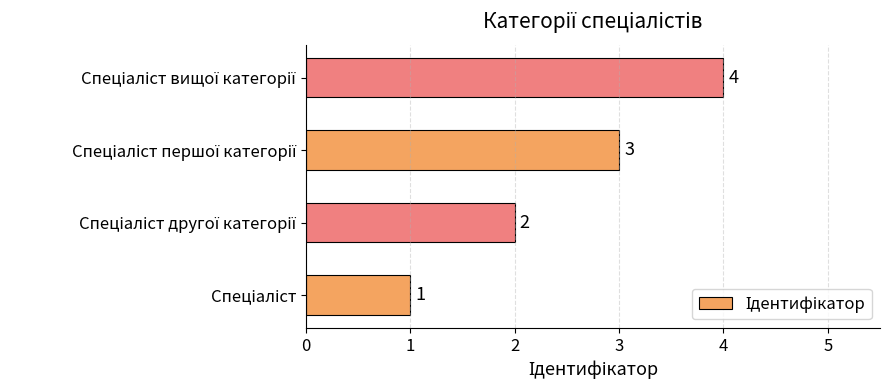

What is the difference between the maximum and minimum values?

3